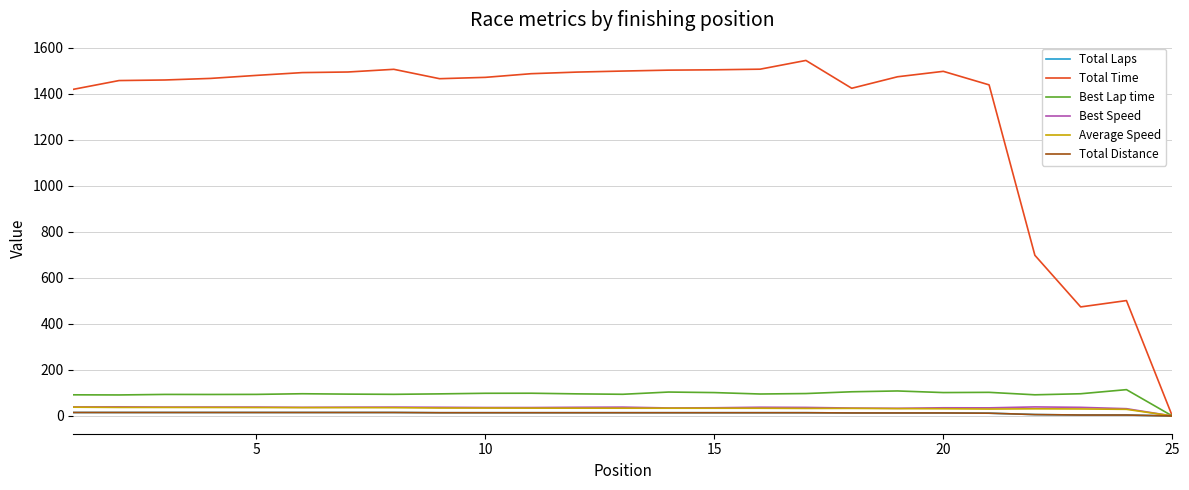

Is this an area chart (filled region under the line)?

No